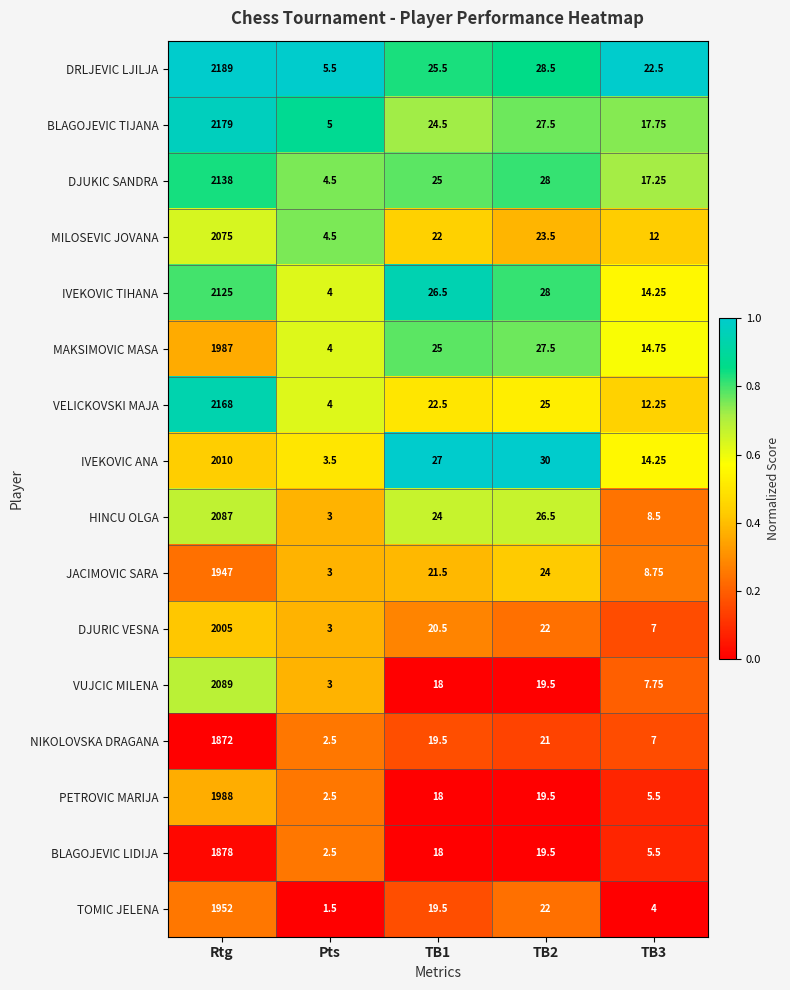

How many values in the DJURIC VESNA series exceed 20?

3